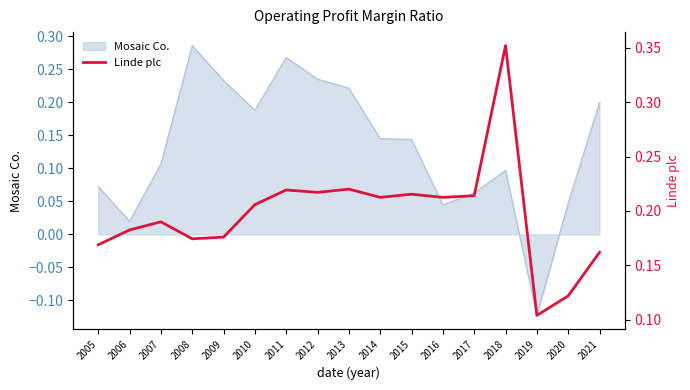

Where is Mosaic Co. nearest to the value 0?

2006